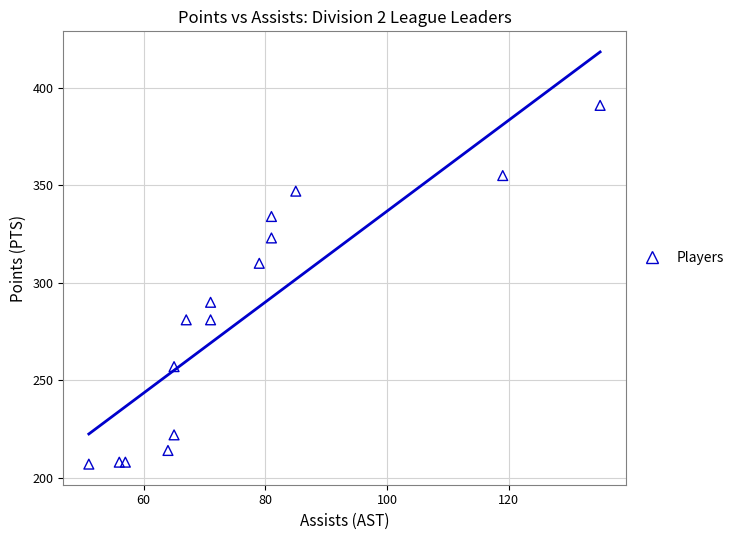

What is the range of Y values (max minus min)?

184